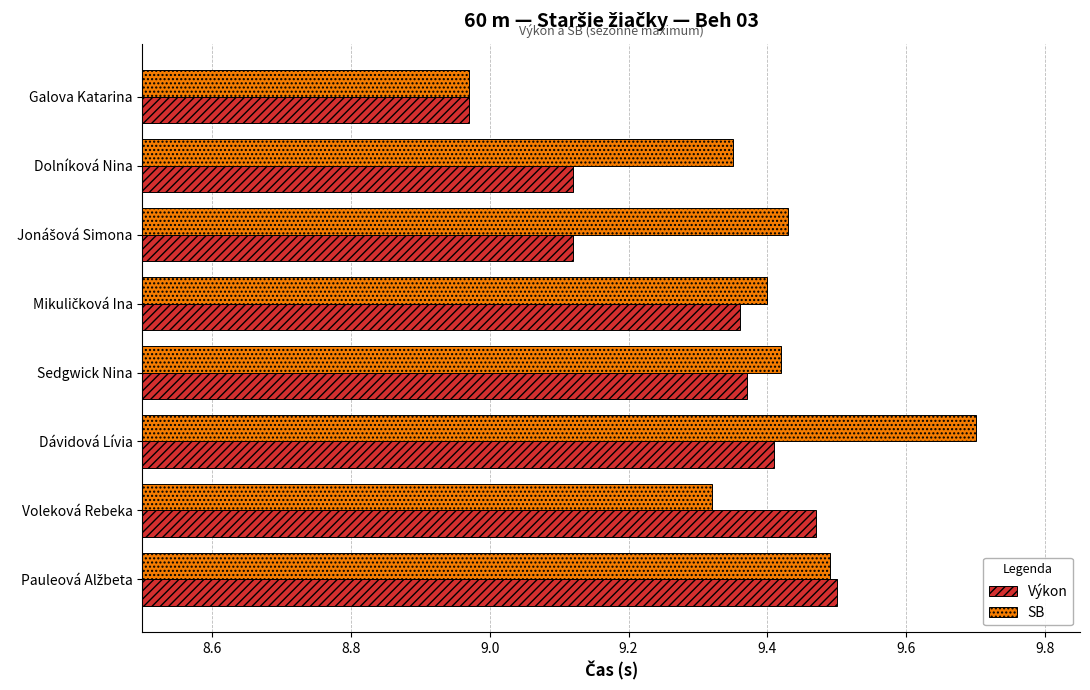

How many data points in Výkon are less than 9?

1